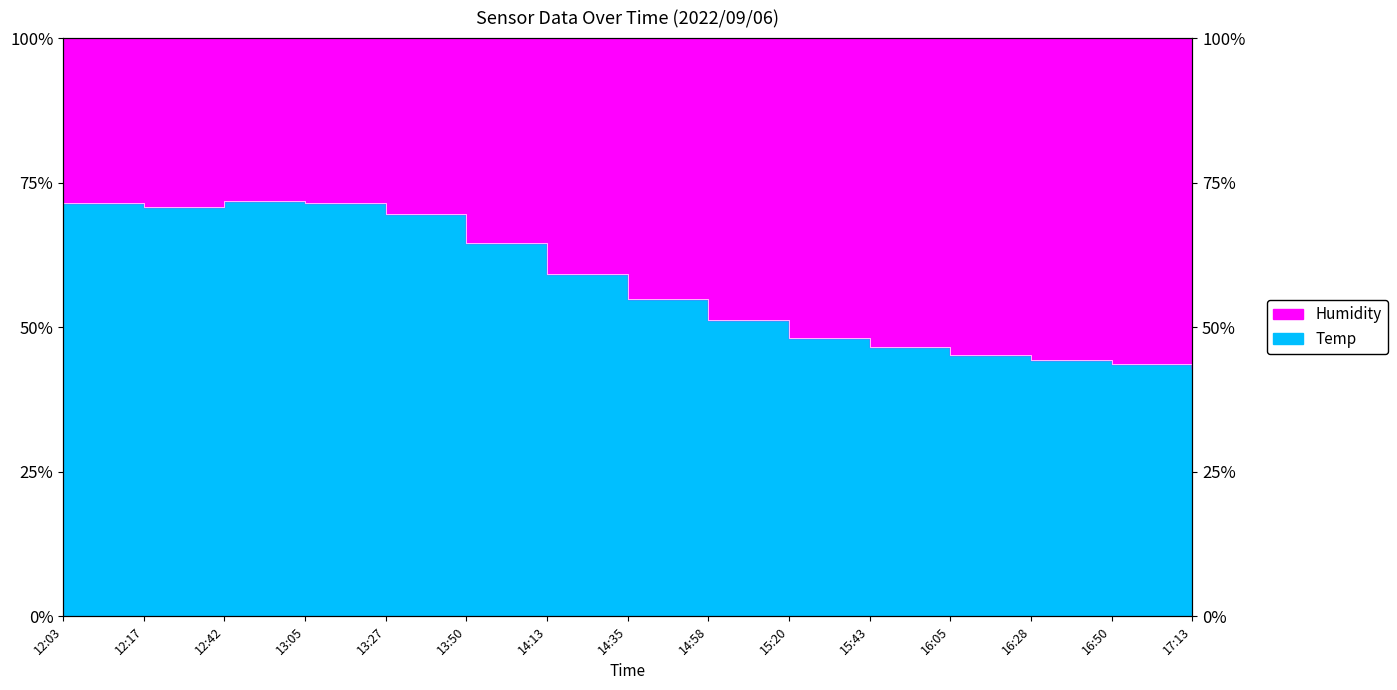

What is the smallest value displayed?

42.8